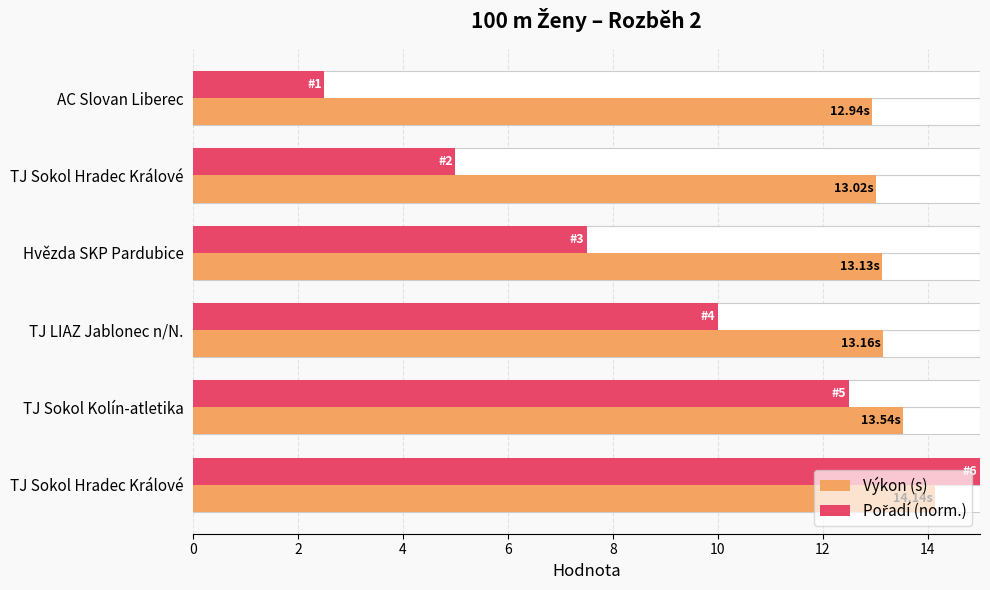

What is the average value of the Pořadí (norm.) series?

8.8